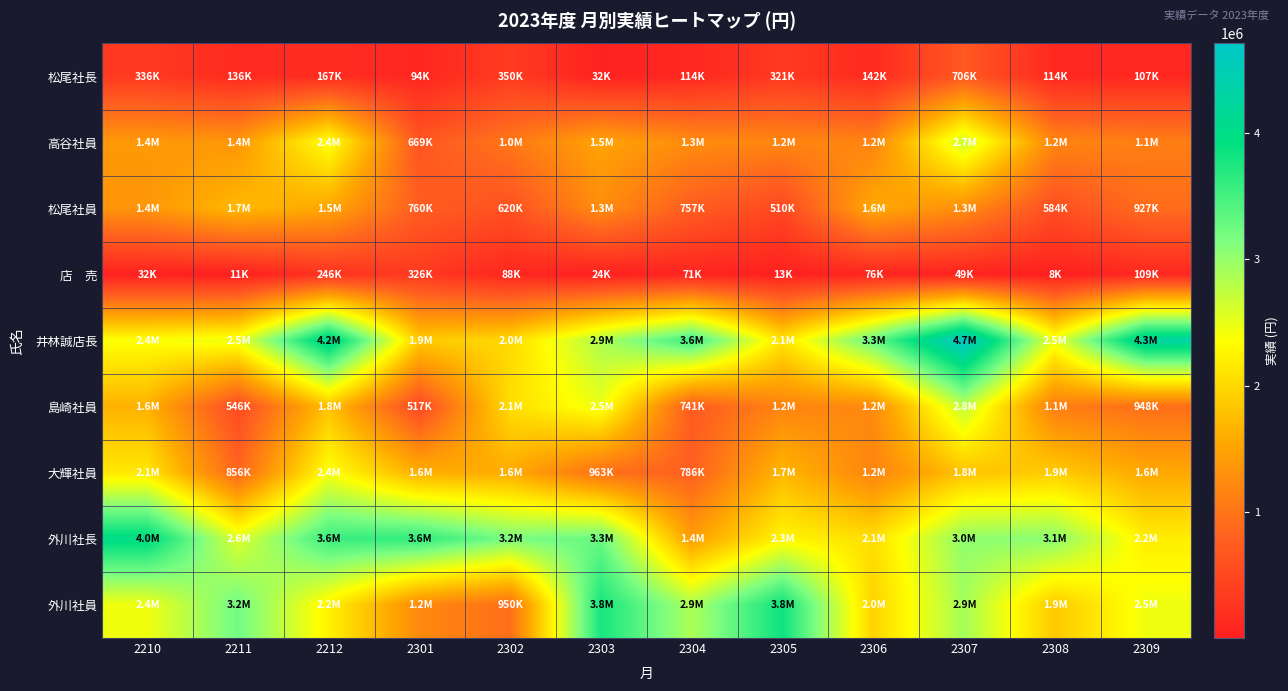

What is the total value across all series at 2306?

12682095